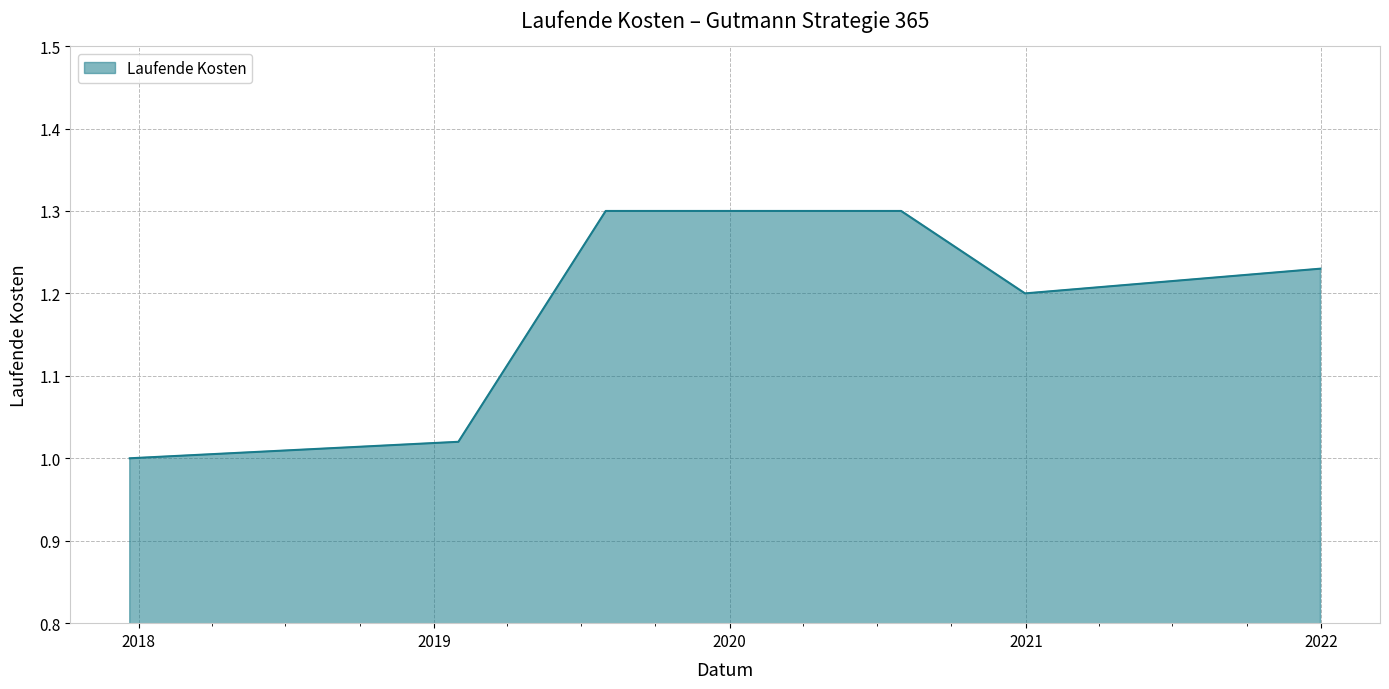

What is the difference between the second highest and minimum values?

0.3